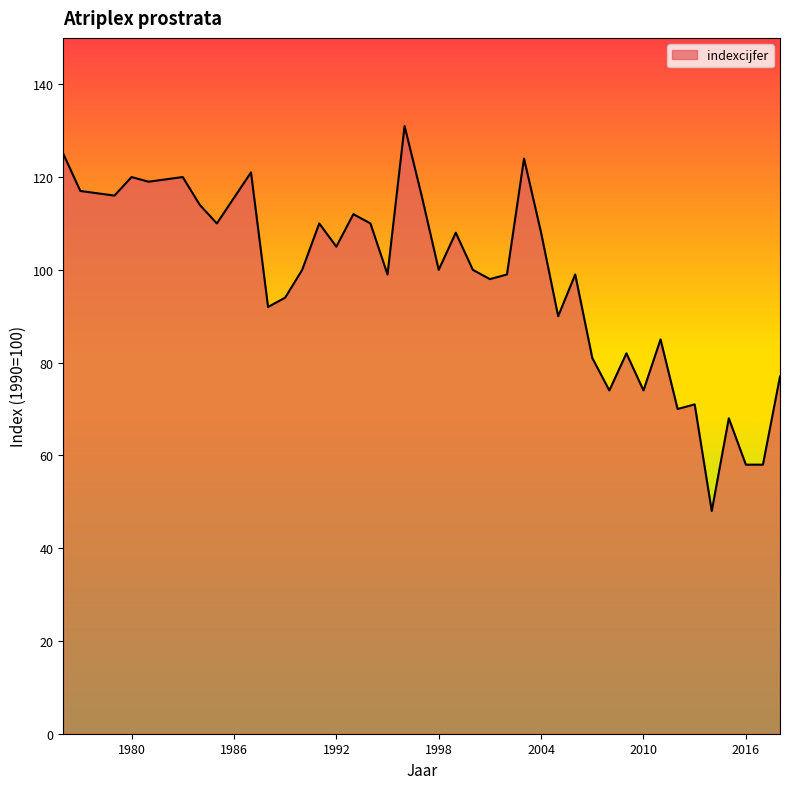

What is the minimum value shown in the chart?

48